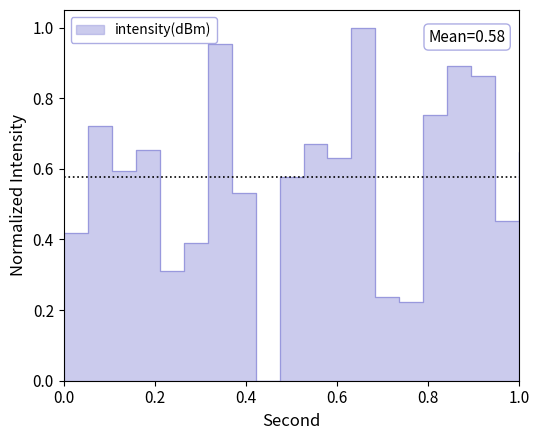

What value does the data have at 28?

0.2